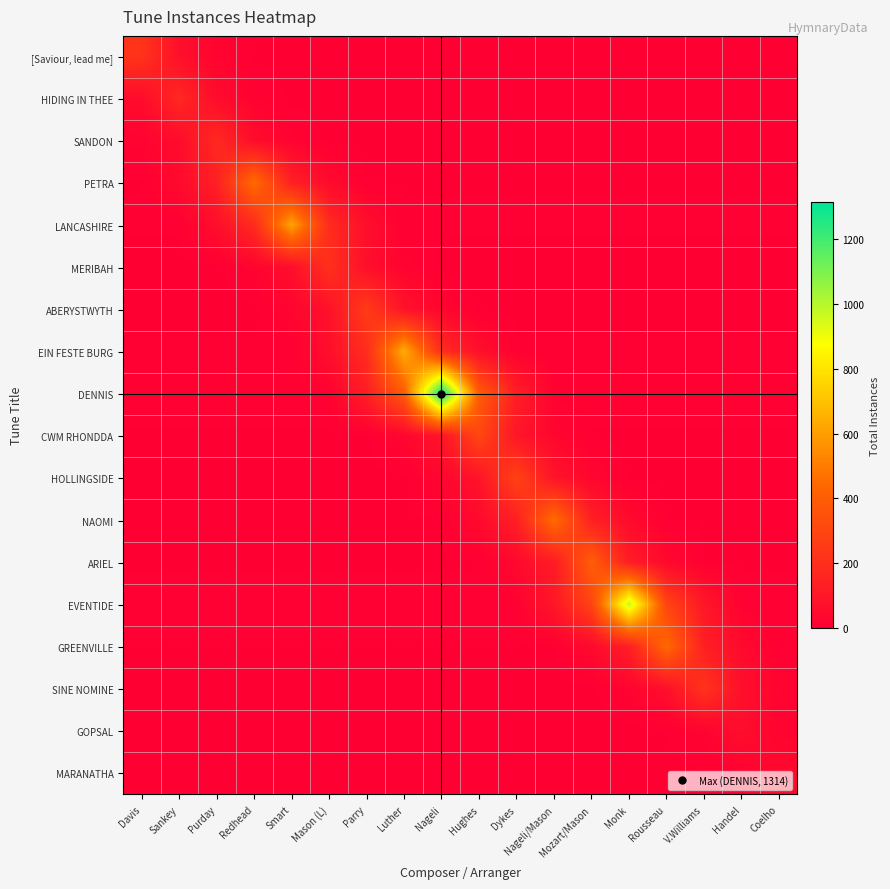

Count the number of data series in this chart.

18